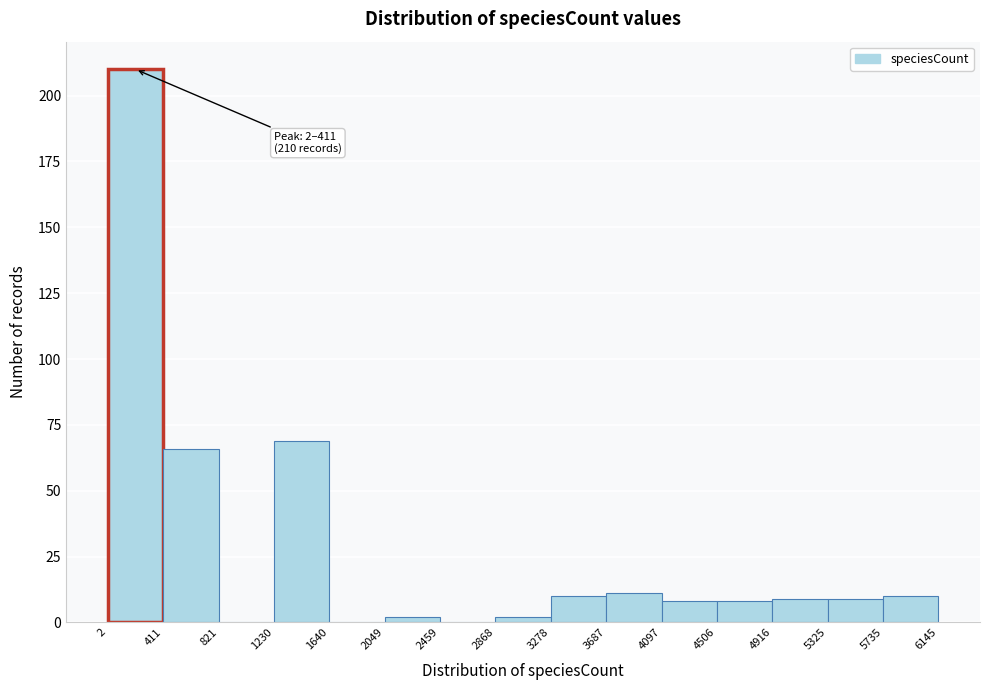

Over which range of the x-axis is the bar tallest?

2 to 411